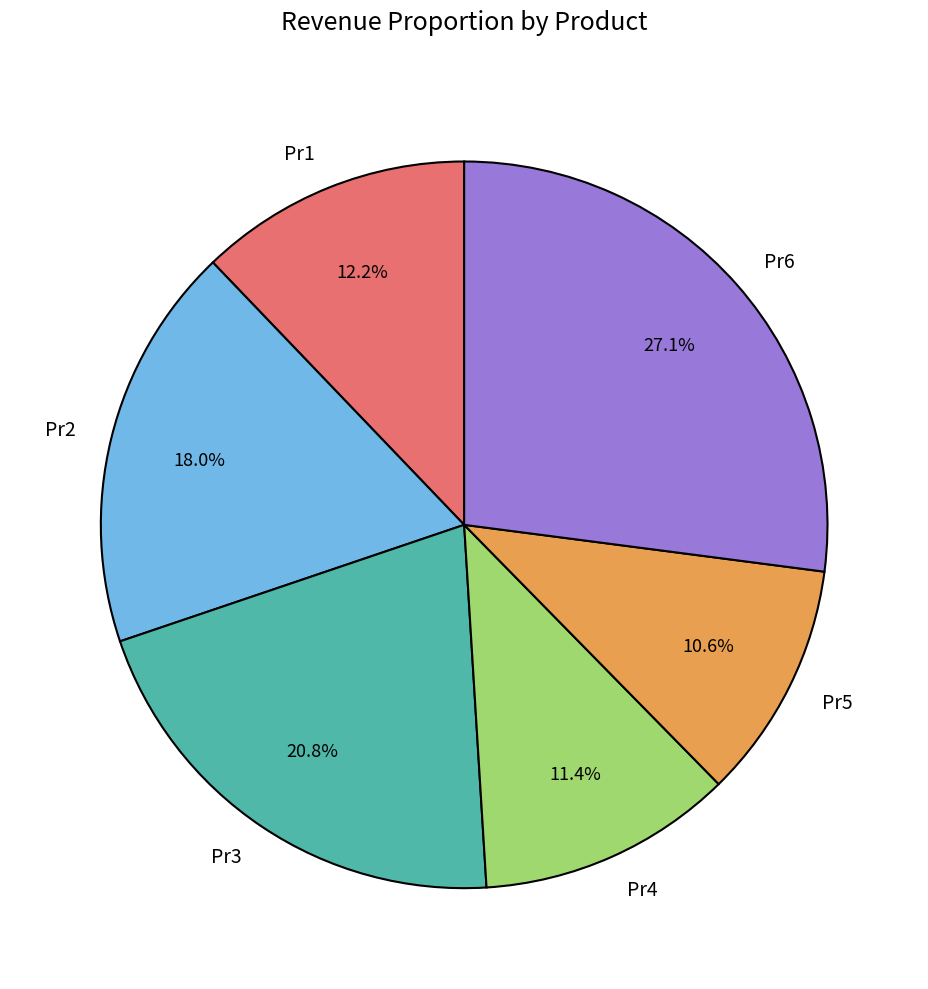

Does Pr2 represent more than half of the total?

No